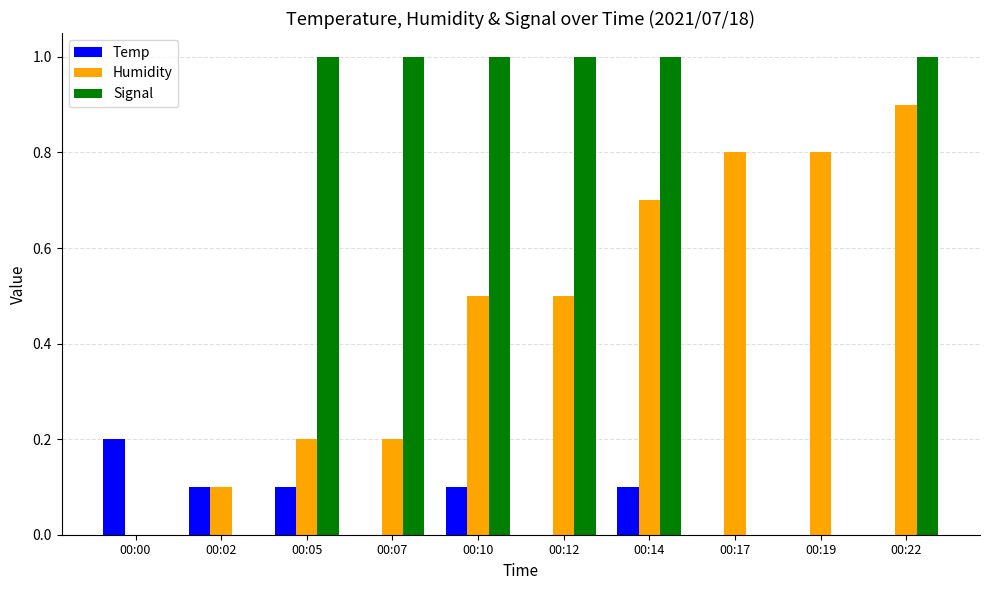

What is the total value across all series at 00:17?

0.8